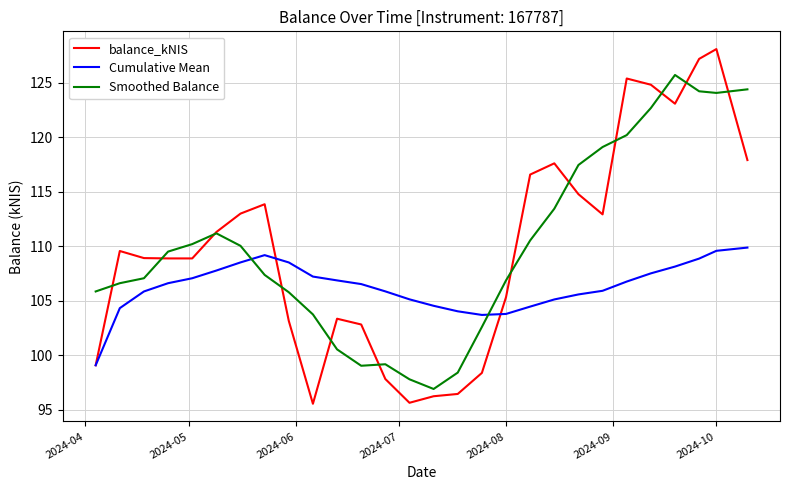

At how many categories does at least one series exceed 121?

6